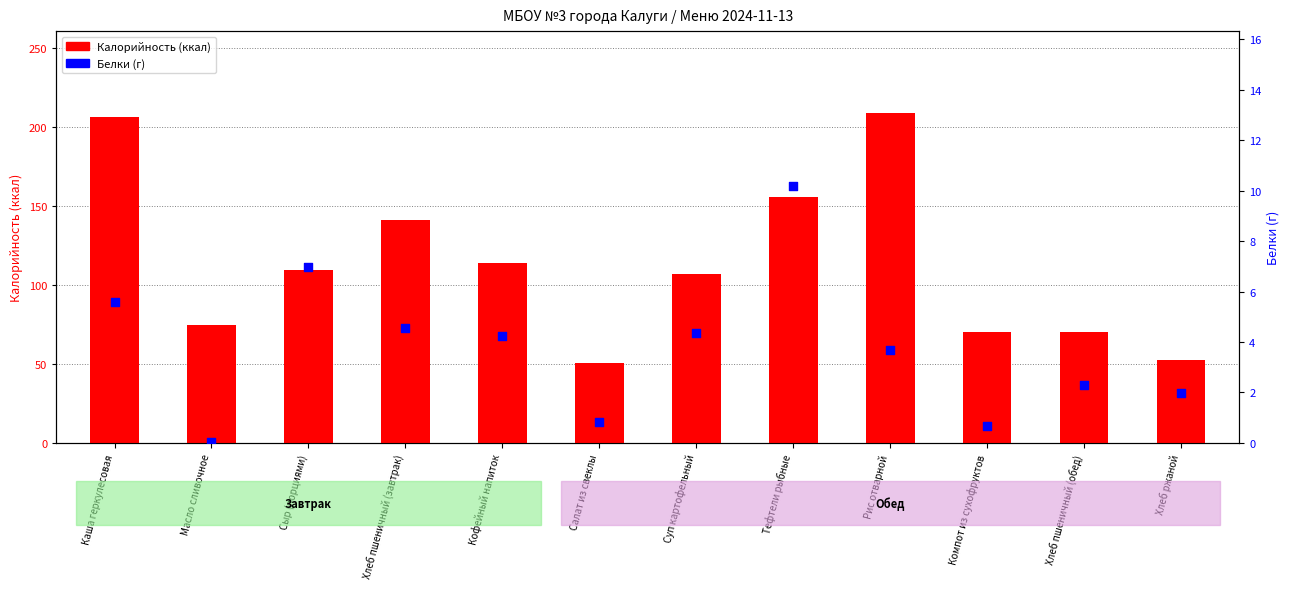

What is the total value across all series at Хлеб пшеничный (завтрак)?

145.6